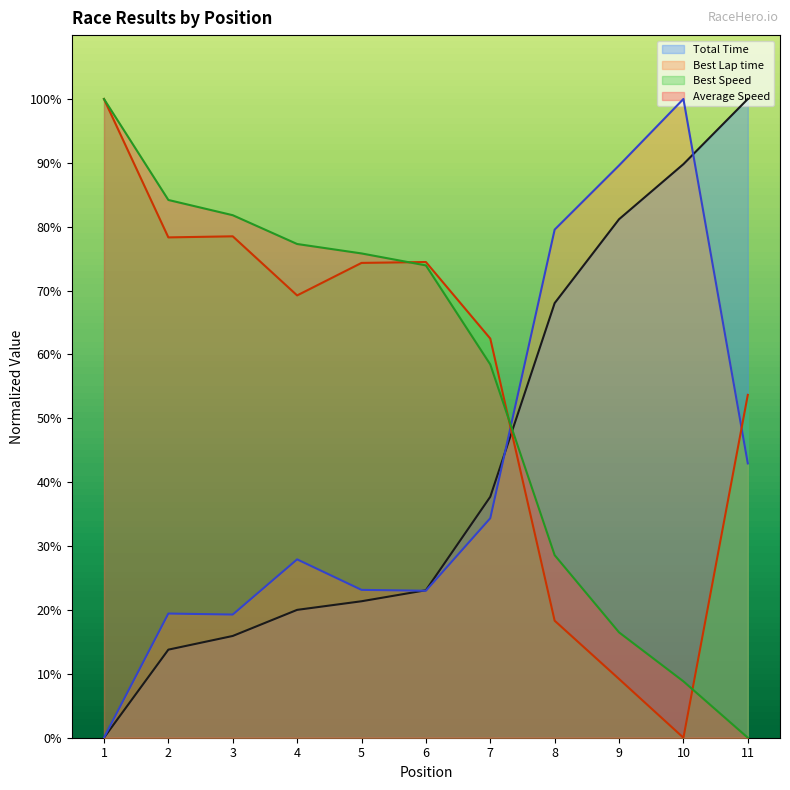

Is it true that Average Speed equals 100.0 at 1?

True